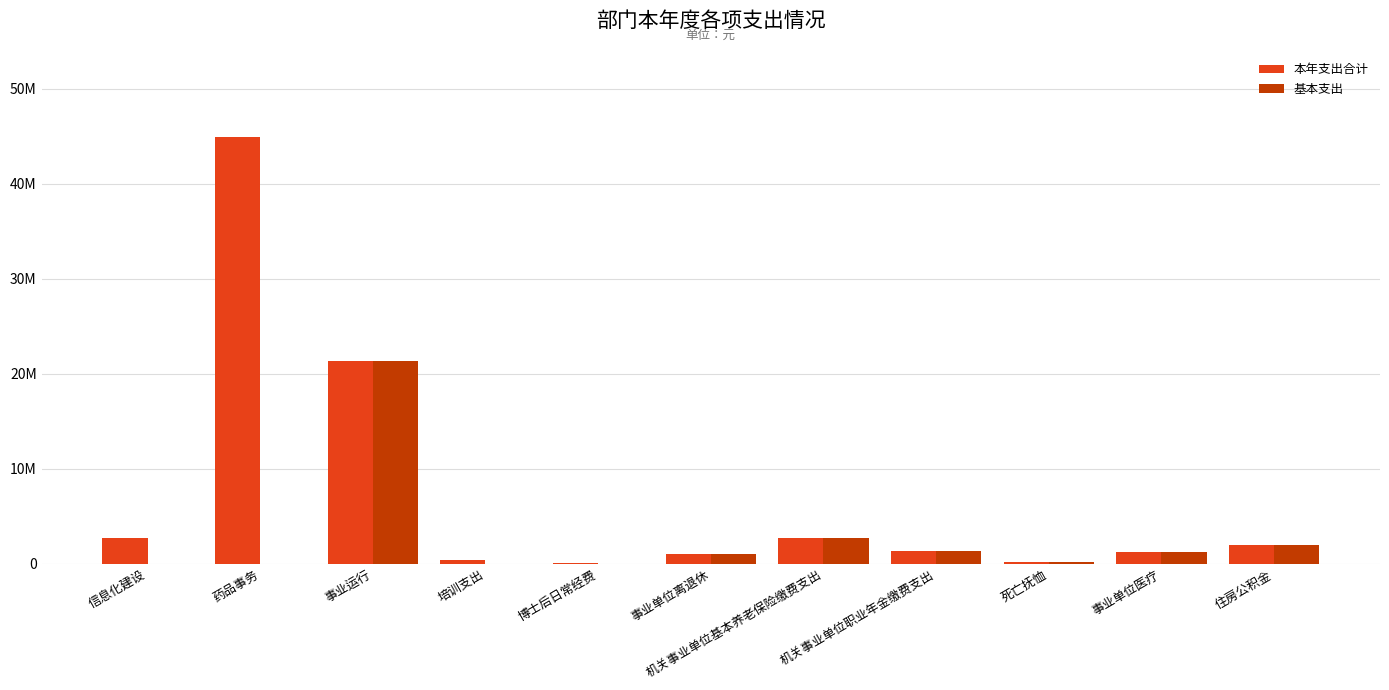

What are all the series names shown in the legend?

本年支出合计, 基本支出